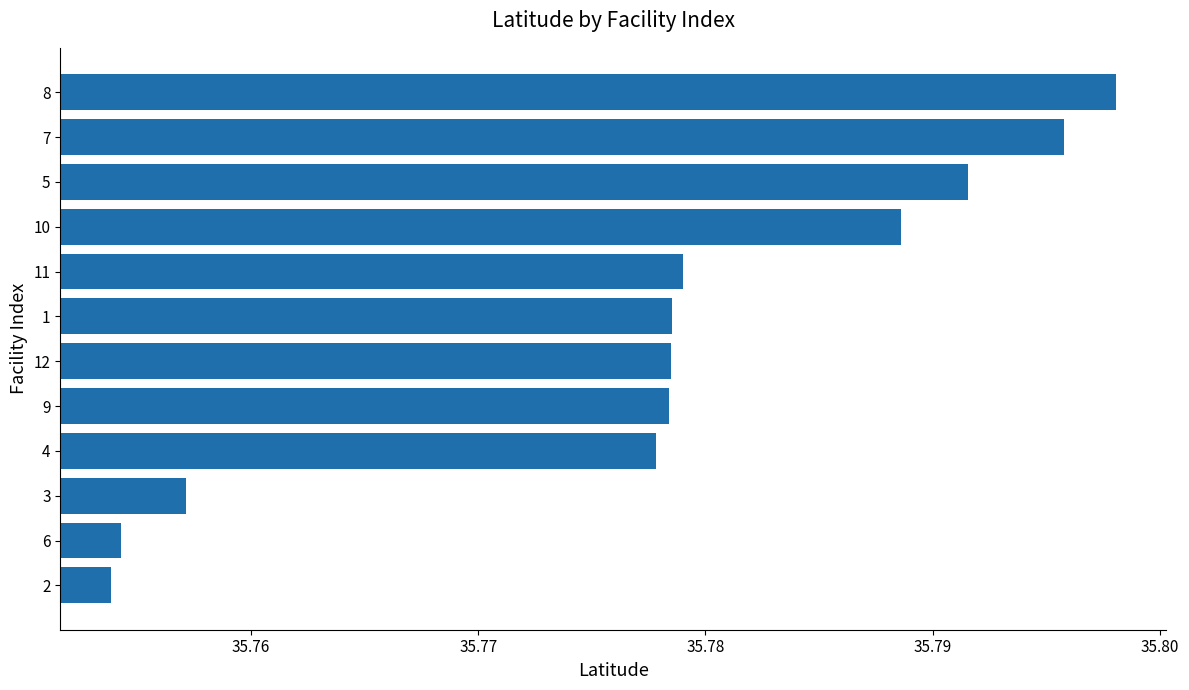

What is the sum of the values at 5 and 4?

71.6